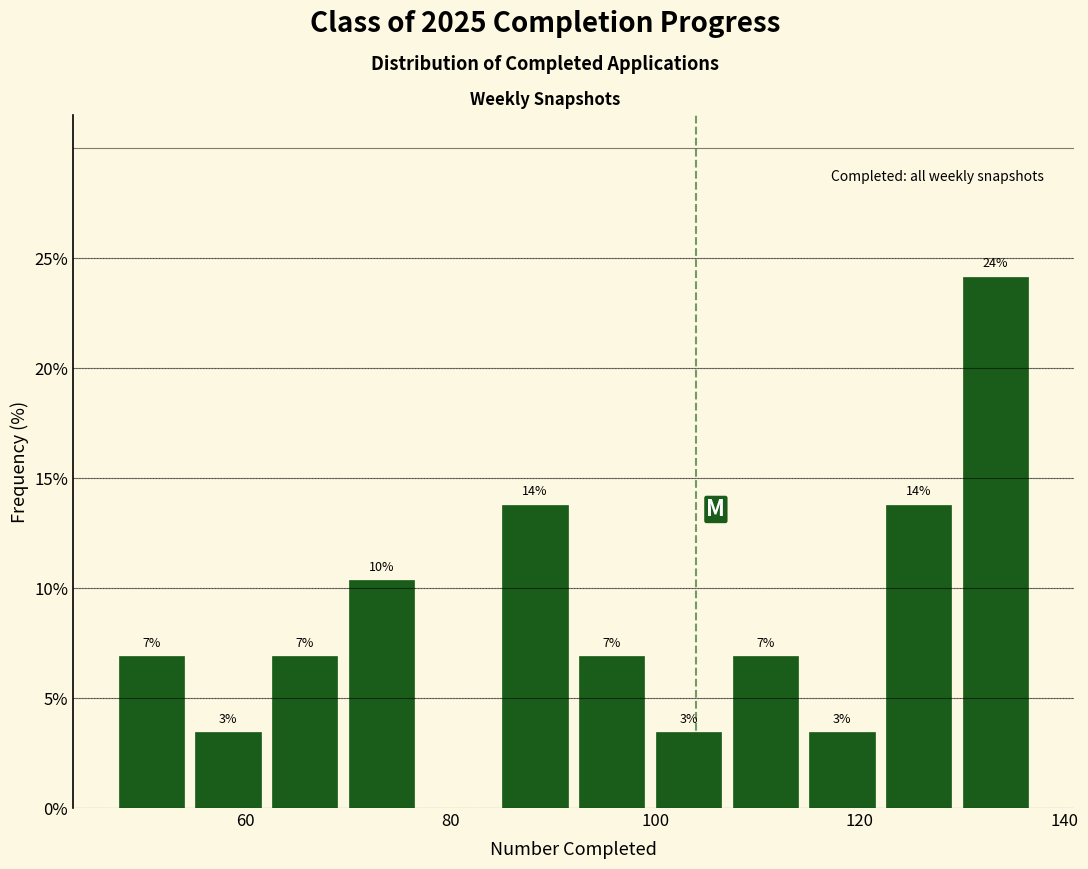

Around what value on the x-axis is the tallest bar? Give the approximate position of its centre, as read against the axis.

134